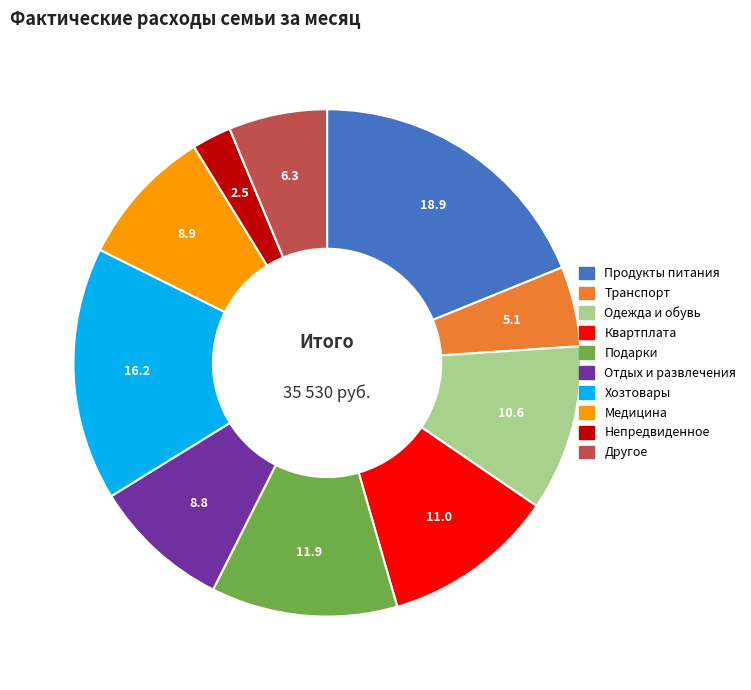

What is the ratio of the value at Подарки to the value at Одежда и обувь?

1.1